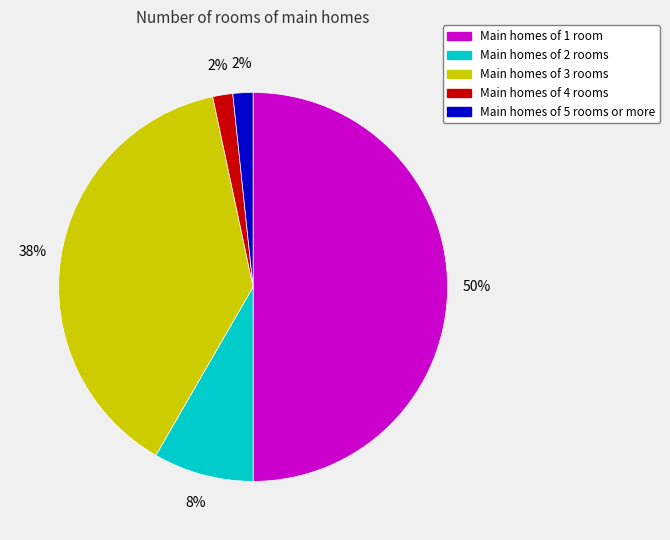

To the nearest percent, what is the difference between the largest and smallest slice percentages?

48%